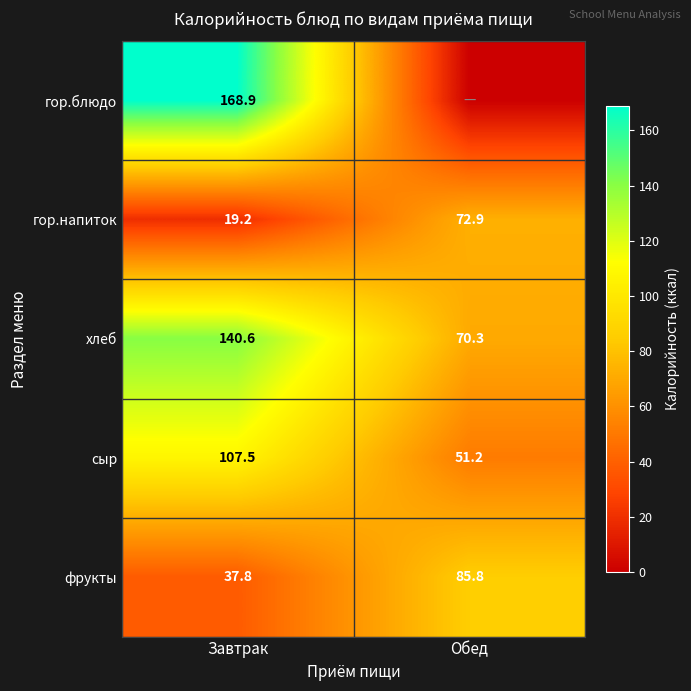

How many values in the сыр series exceed 107?

1